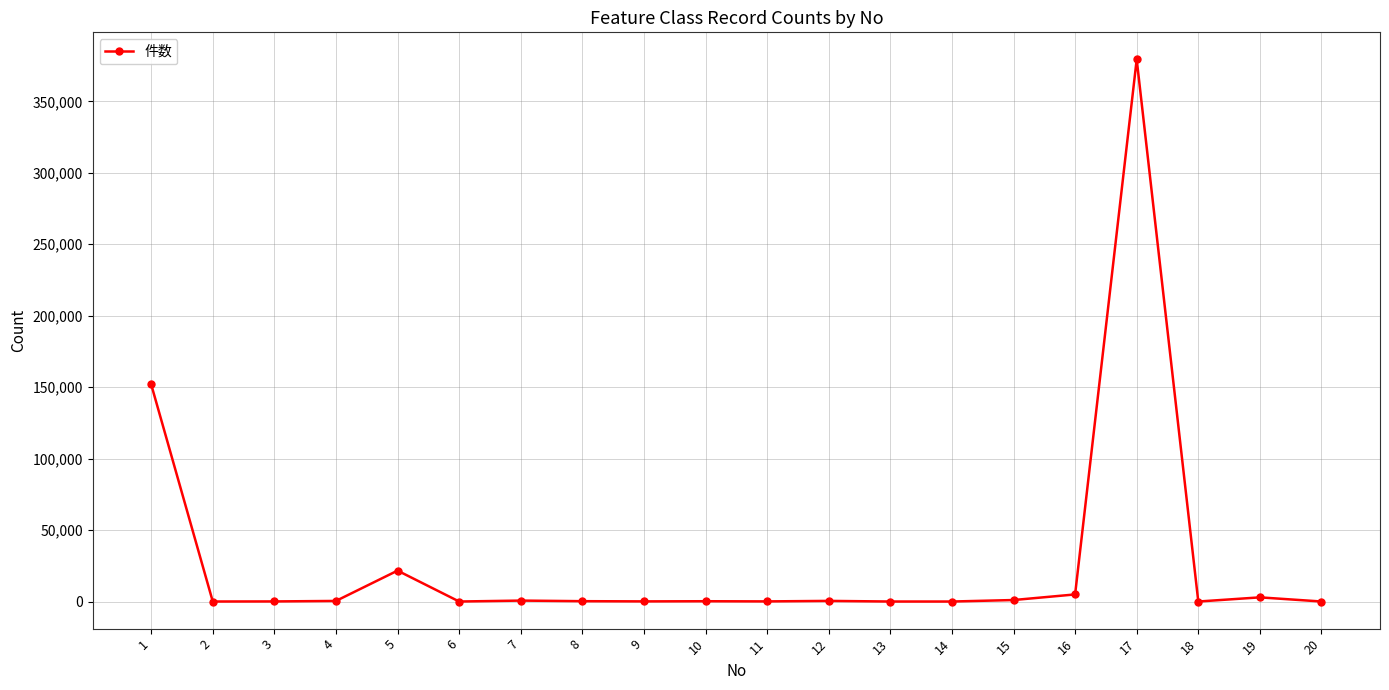

True or false: there are more than 2 points higher than both neighbors.

True